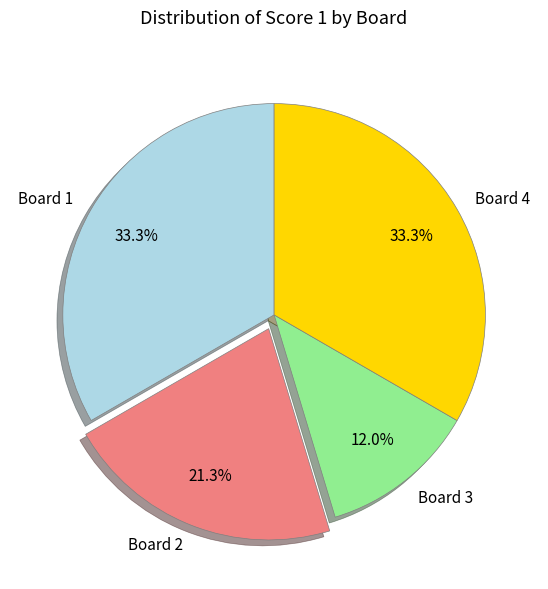

Is Board 3 the majority of the pie?

No